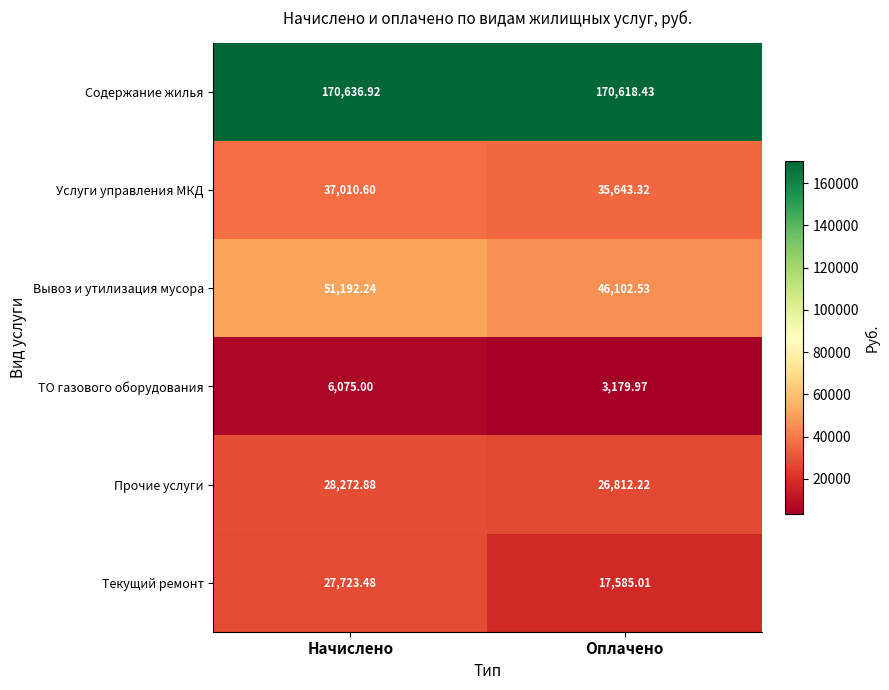

Where is Вывоз и утилизация мусора nearest to the value 48647?

Оплачено